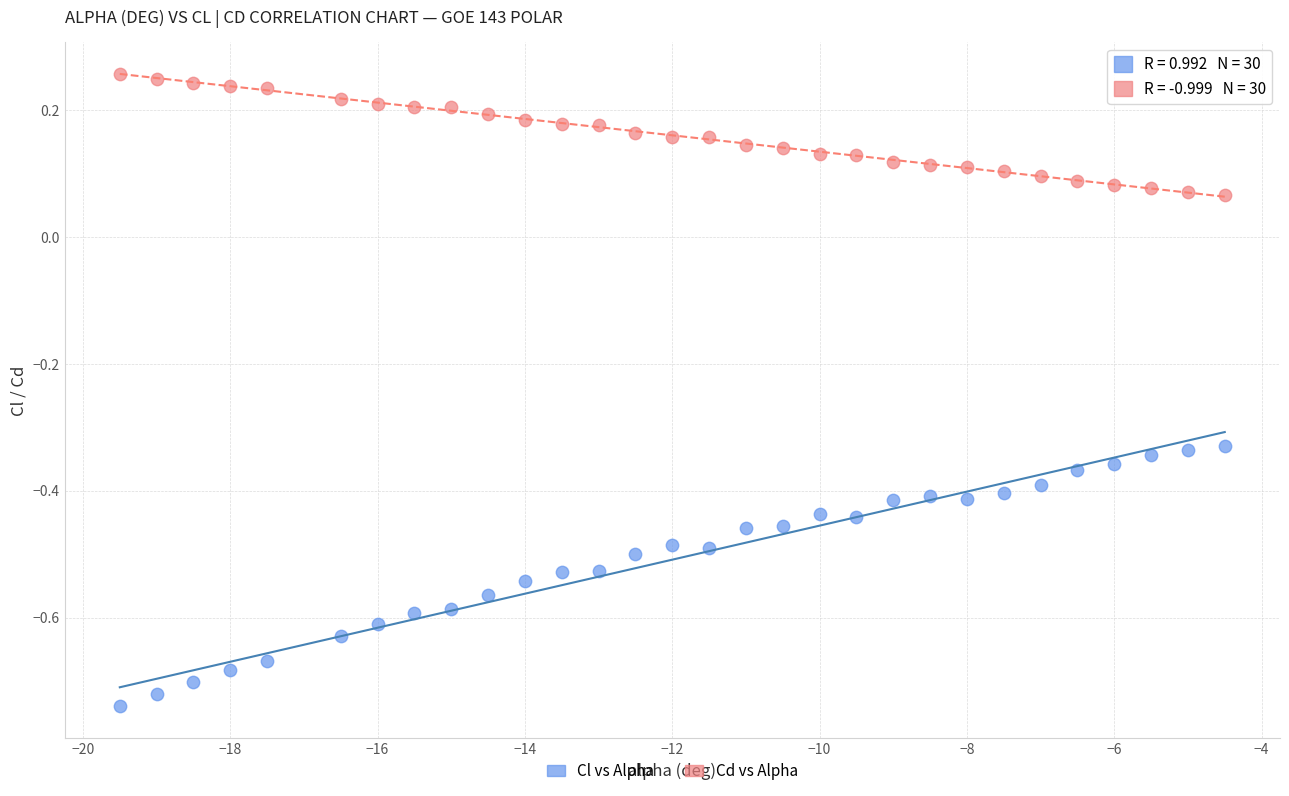

Across all data points, what is the range of X values (max minus min)?

15.0